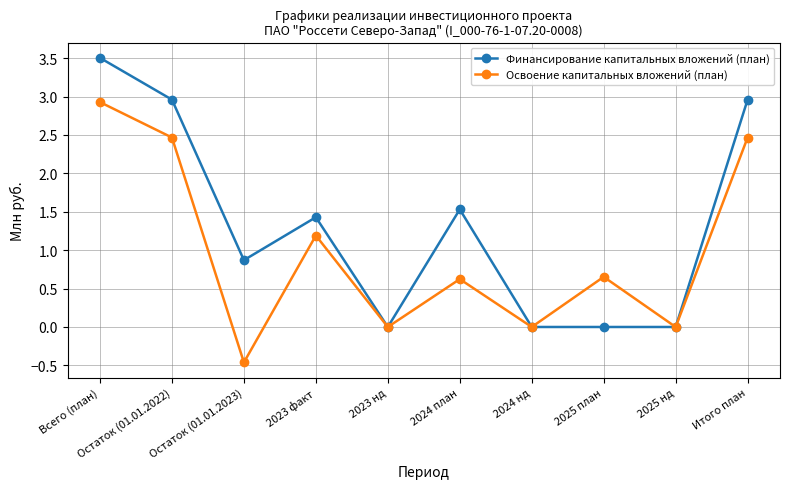

What is the difference between the maximum and second lowest values in the Освоение капитальных вложений (план) series?

2.9